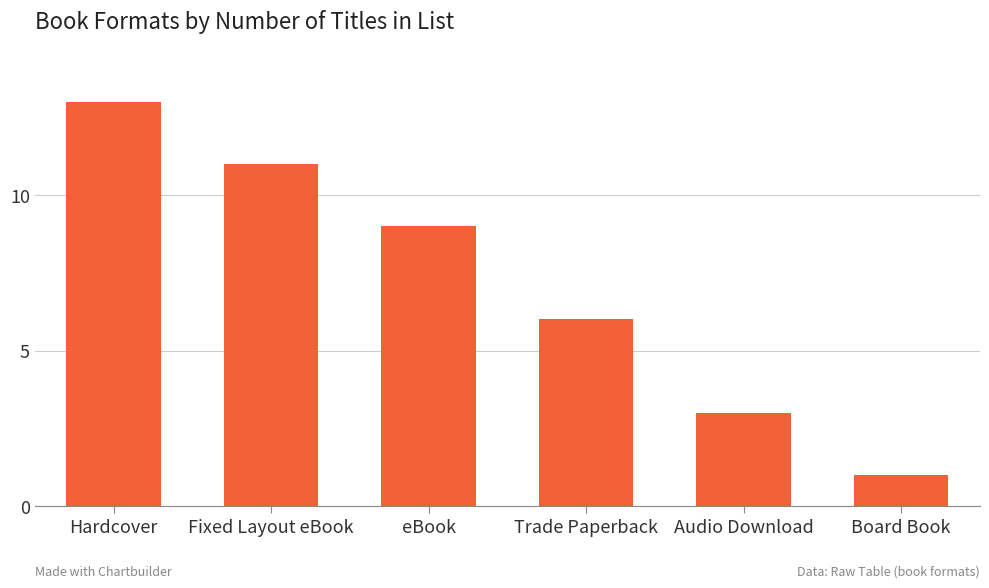

Which has a higher value, eBook or Trade Paperback?

eBook